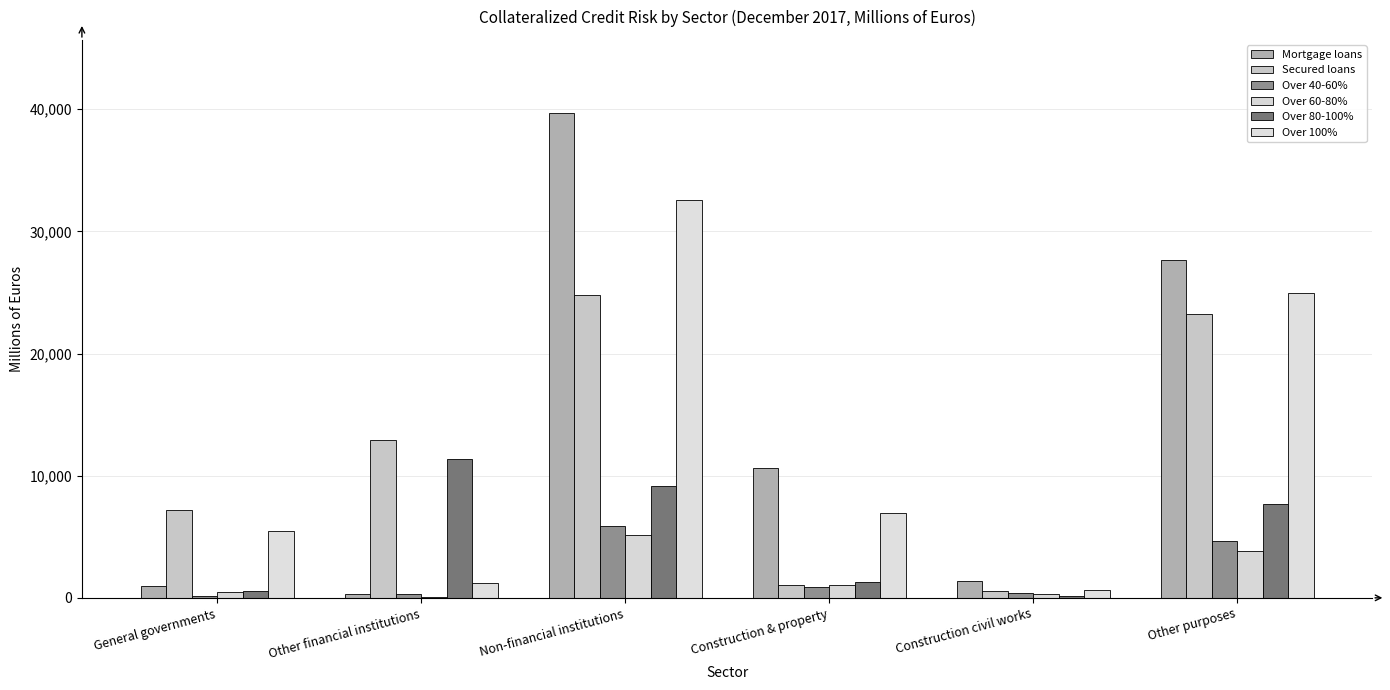

How many groups of bars are there?

6